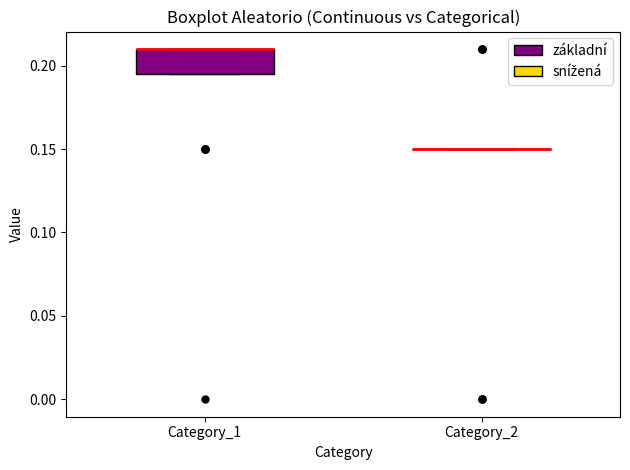

Reading left to right, read every box against the y-axis: the position of its median line, the range the box covers, and the ends of its whiskers. The values are not printed on the chart, so give them approximately, as read against the axis.

Category_1: median 0.210 (drawn on the box's upper edge), box 0.195 to 0.210, whiskers 0.195 to 0.210
Category_2: box collapsed to a line at 0.150, whiskers 0.150 to 0.150